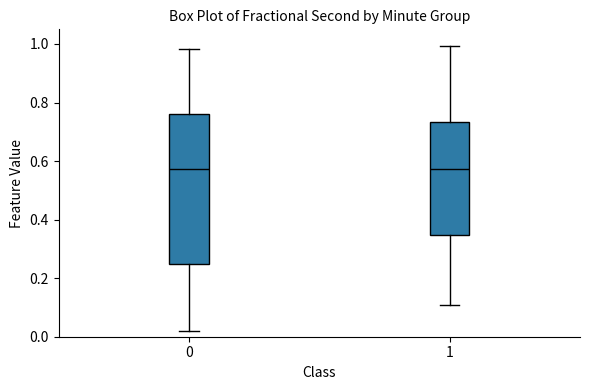

Where is the upper edge of the box at x = 0 on the y-axis? The values are not printed on the chart, so give them approximately, as read against the axis.

0.76